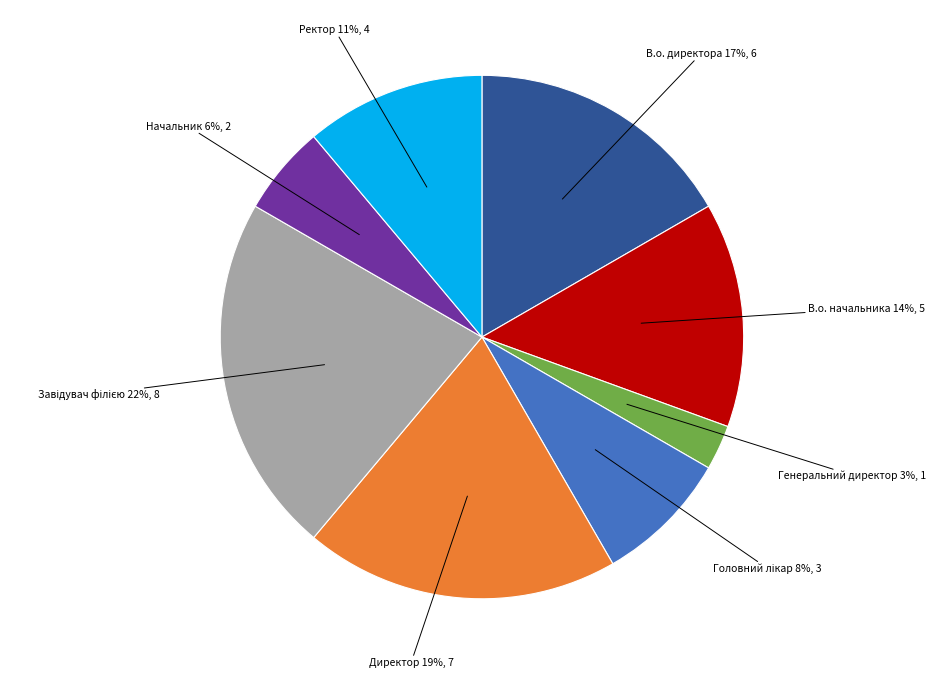

Combined, do В.о. директора and Ректор account for over 50%?

No